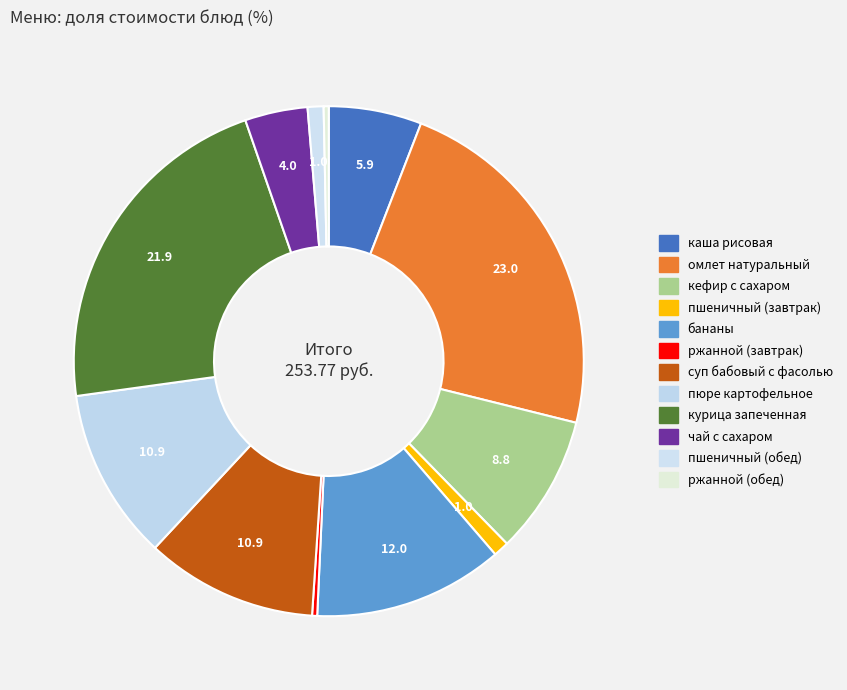

How many segments does this pie chart have?

12